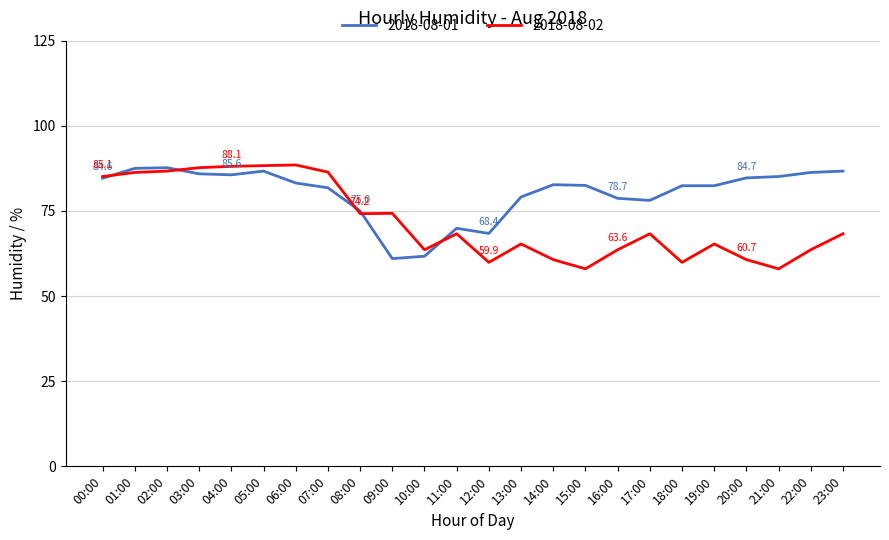

What is the difference between the highest and lowest values at 07:00?

4.6